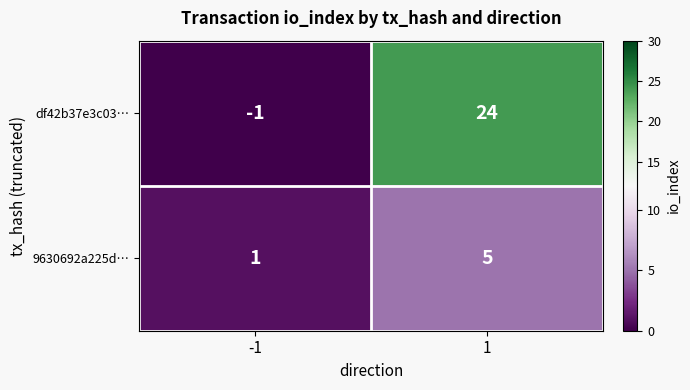

Count the number of categories in the chart.

2